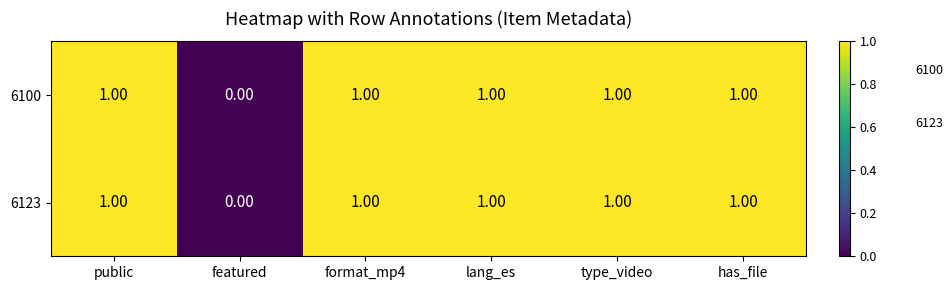

At which label does 6123 reach its minimum?

featured